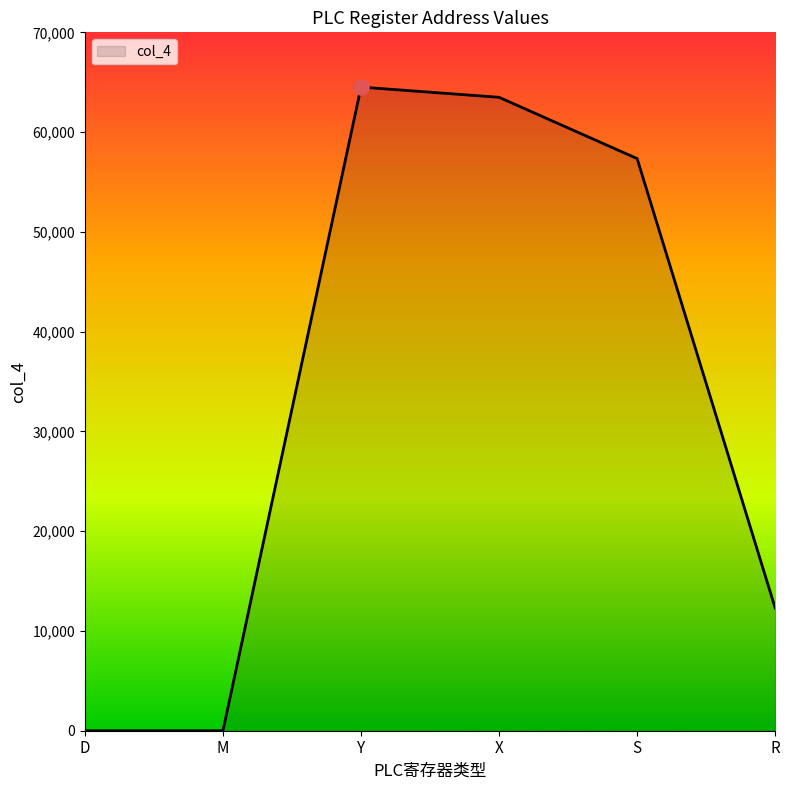

Which has a higher value, D or S?

S